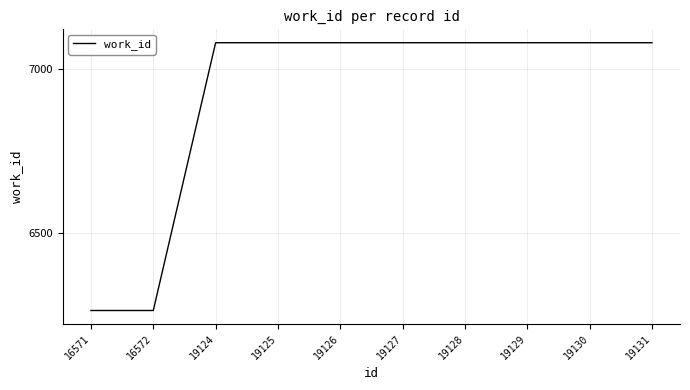

Reading right to left, extract all data points from this chart.

19131=7080	19130=7080	19129=7080	19128=7080	19127=7080	19126=7080	19125=7080	19124=7080	16572=6264	16571=6264